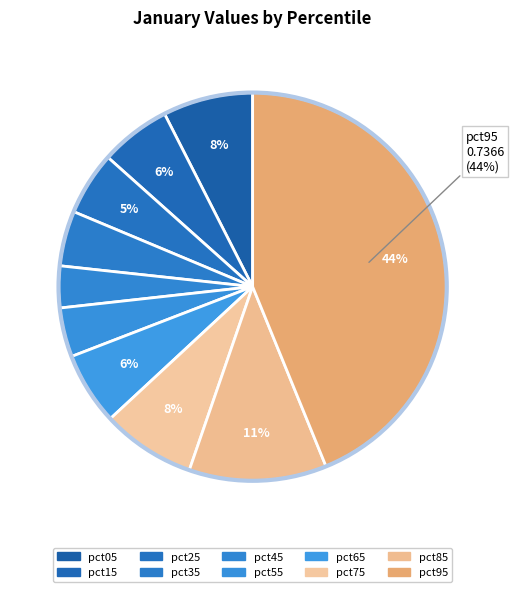

Rank the categories by value from lowest to highest.

pct45, pct55, pct35, pct25, pct15, pct65, pct05, pct75, pct85, pct95